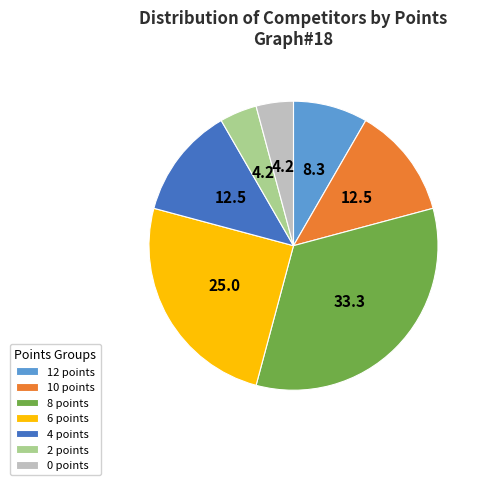

Combined, do 8 points and 2 points account for over 50%?

No